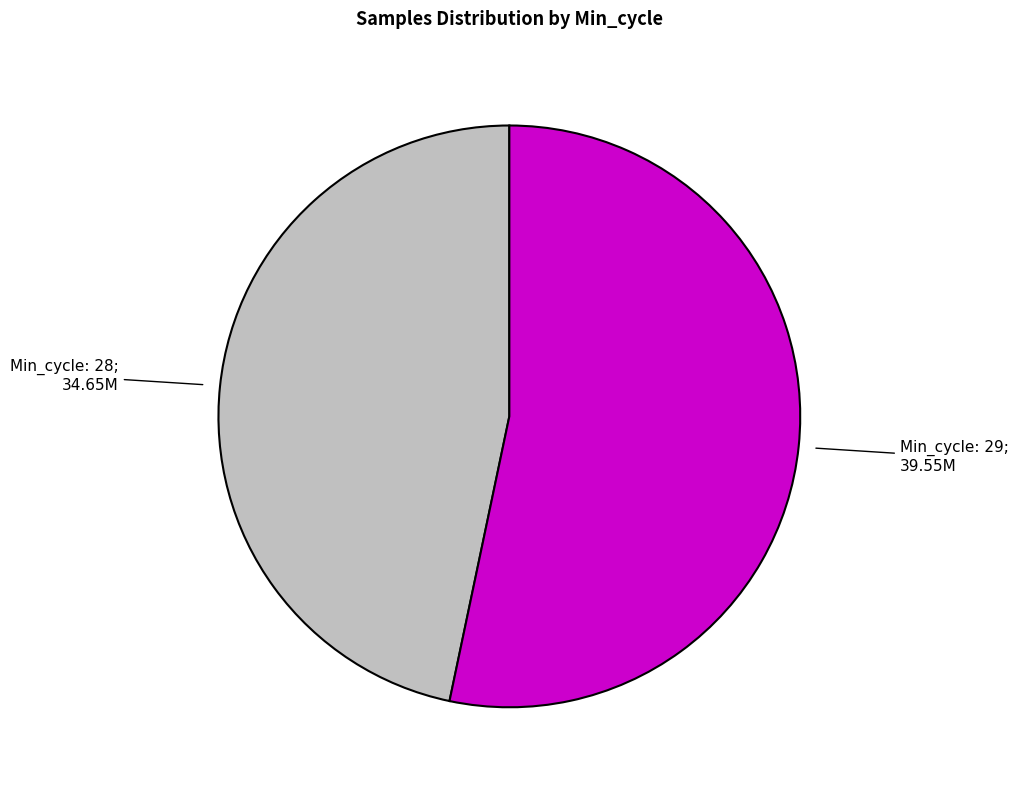

Is there a majority slice in this chart?

Yes